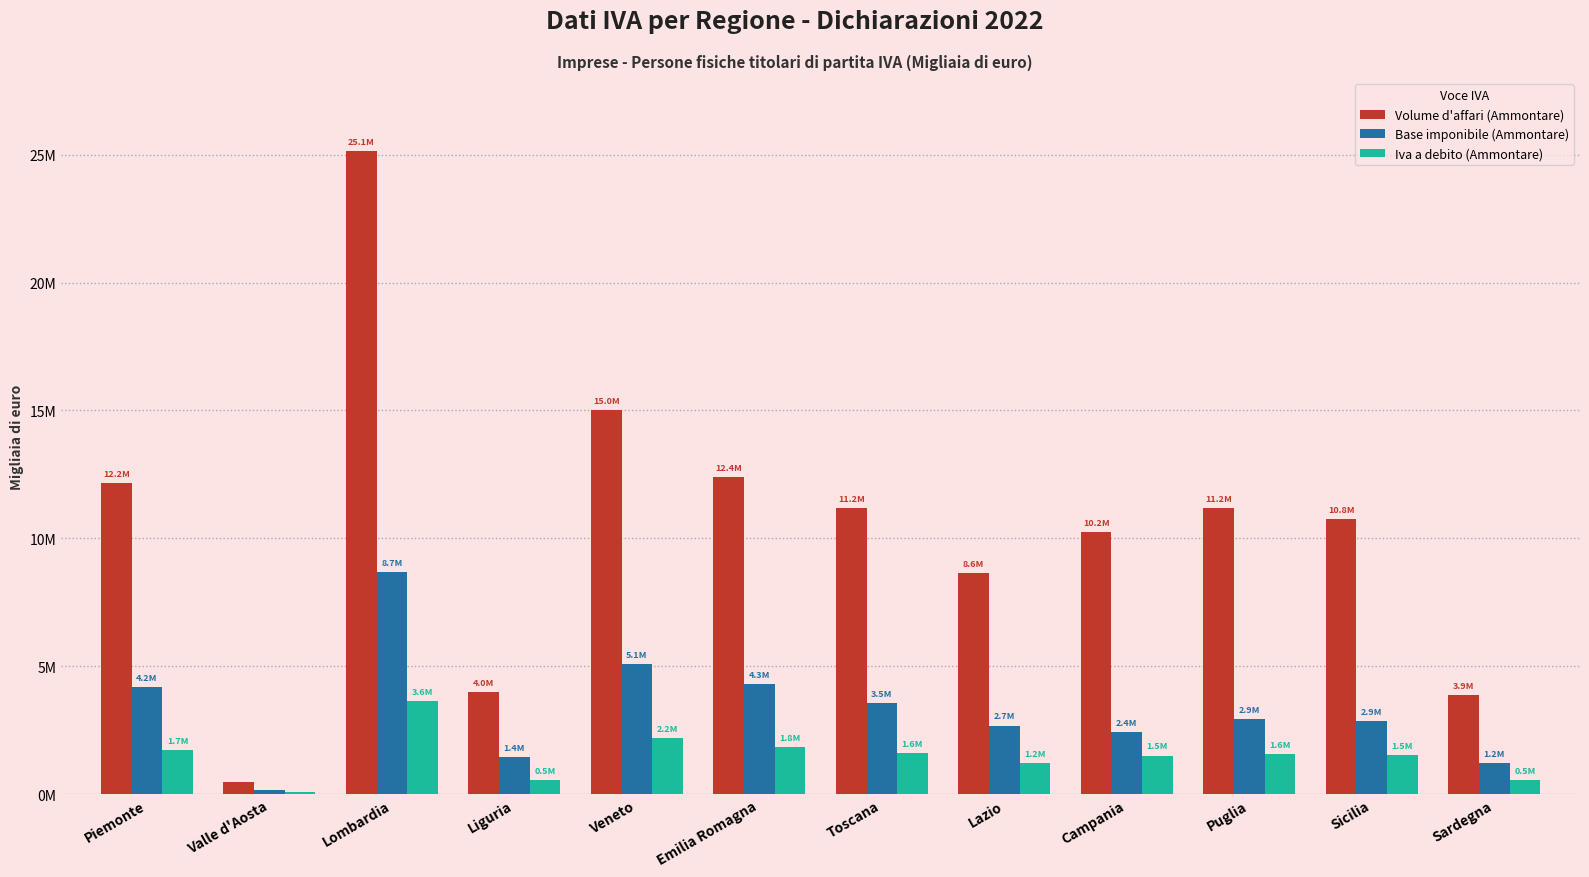

What is the label of the 2nd bar from the left?

Valle d'Aosta